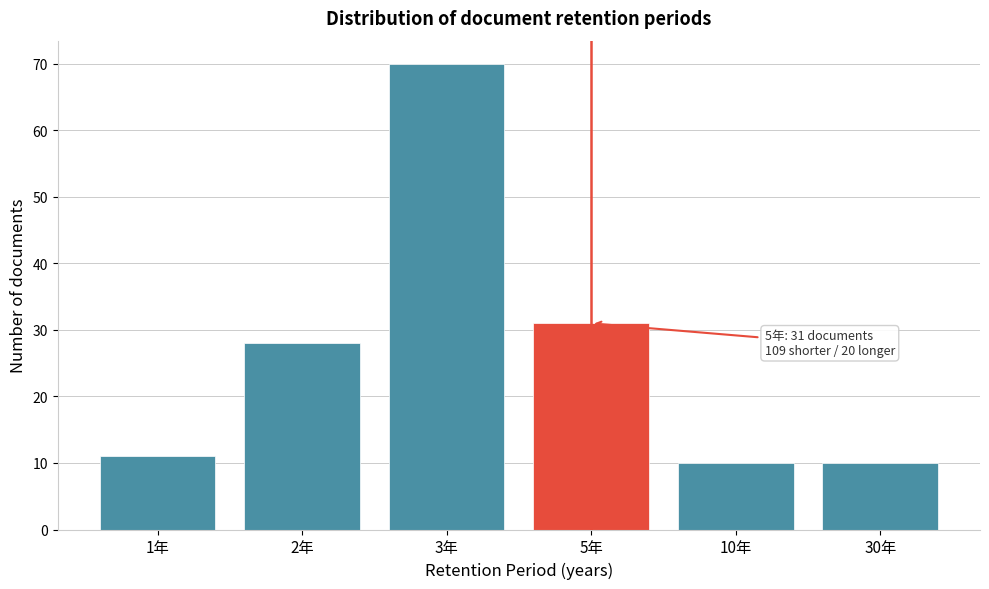

Reading left to right, extract all data points from this chart.

1年=11	2年=28	3年=70	5年=31	10年=10	30年=10